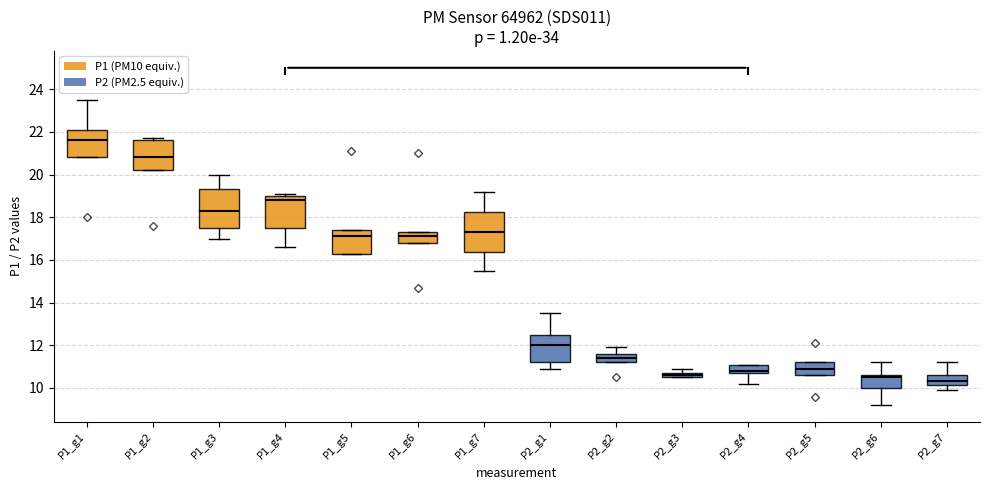

Where is the lower edge of the box for P1_g3 on the y-axis? The values are not printed on the chart, so give them approximately, as read against the axis.

17.6